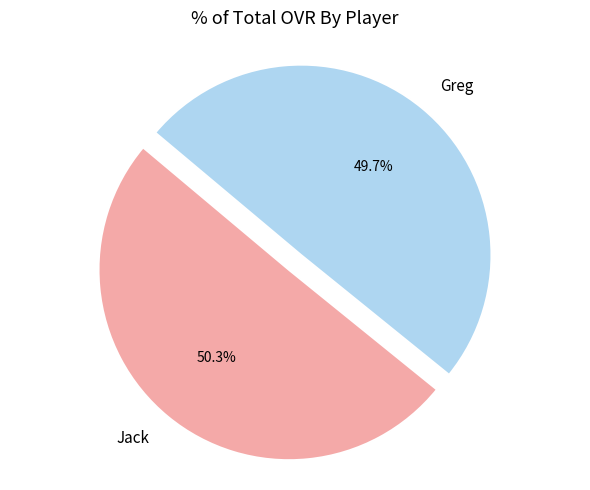

Is there any slice that represents more than half of the pie?

Yes